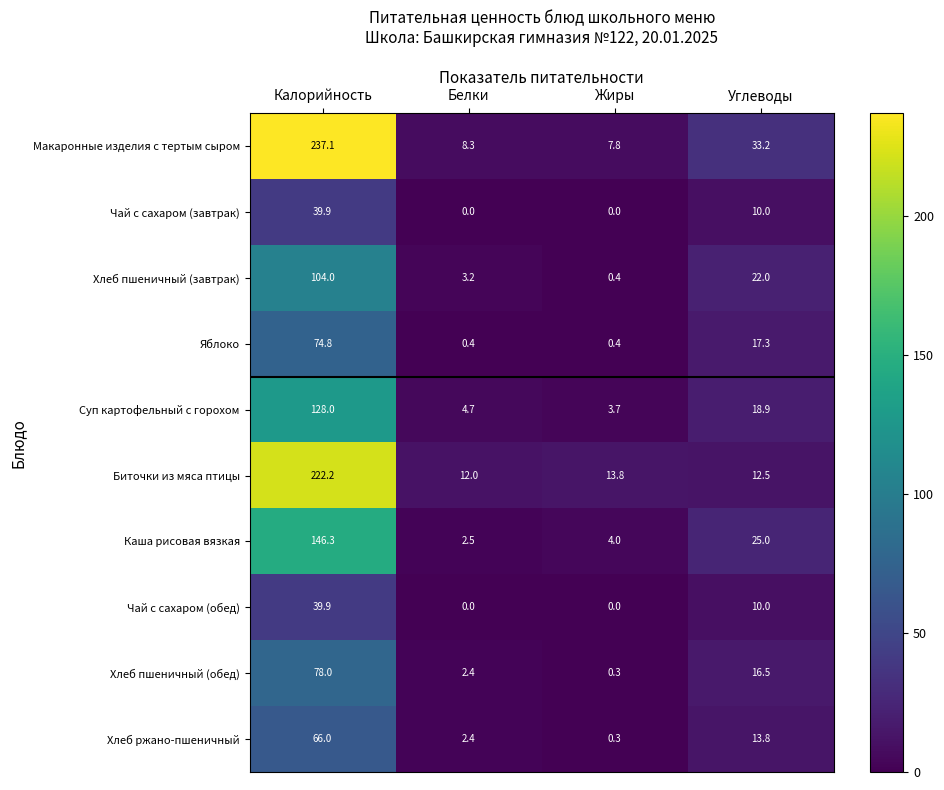

Where does the Хлеб пшеничный (завтрак) series first go above 22?

Калорийность